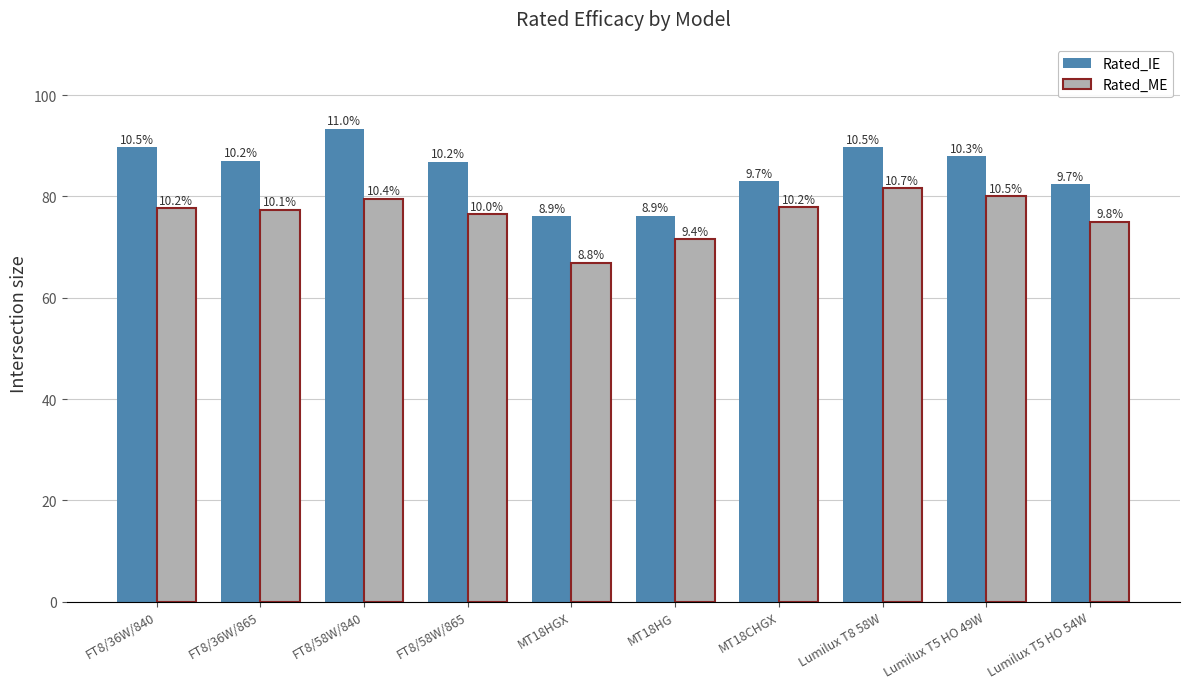

How many bars are there in each group?

2